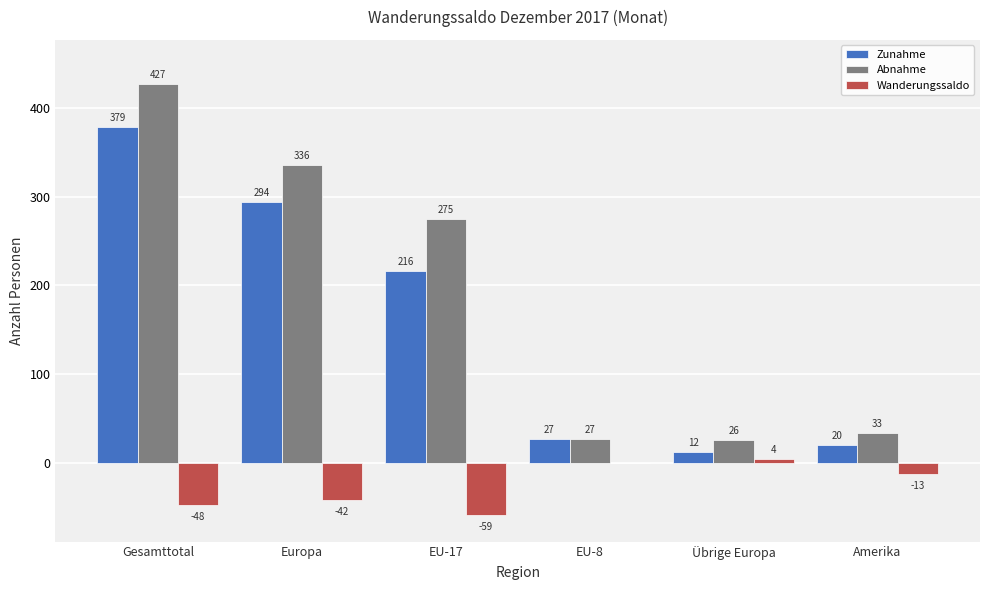

How many groups of bars are there?

6